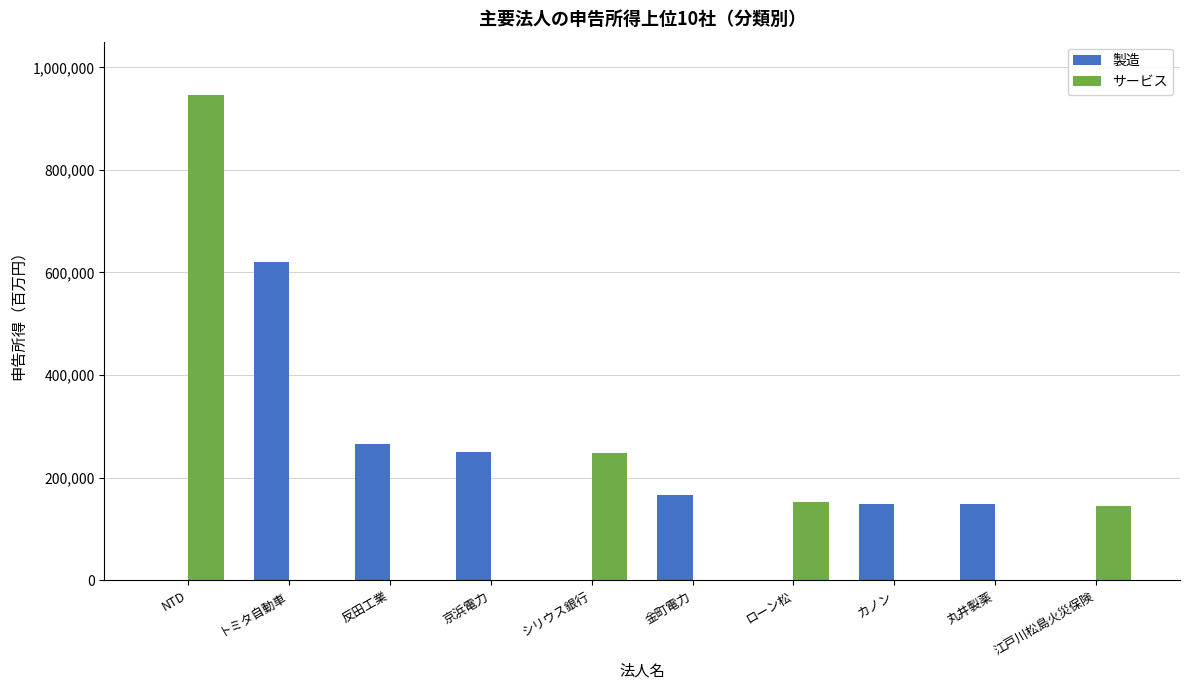

What is the sum of all サービス values?

1492997